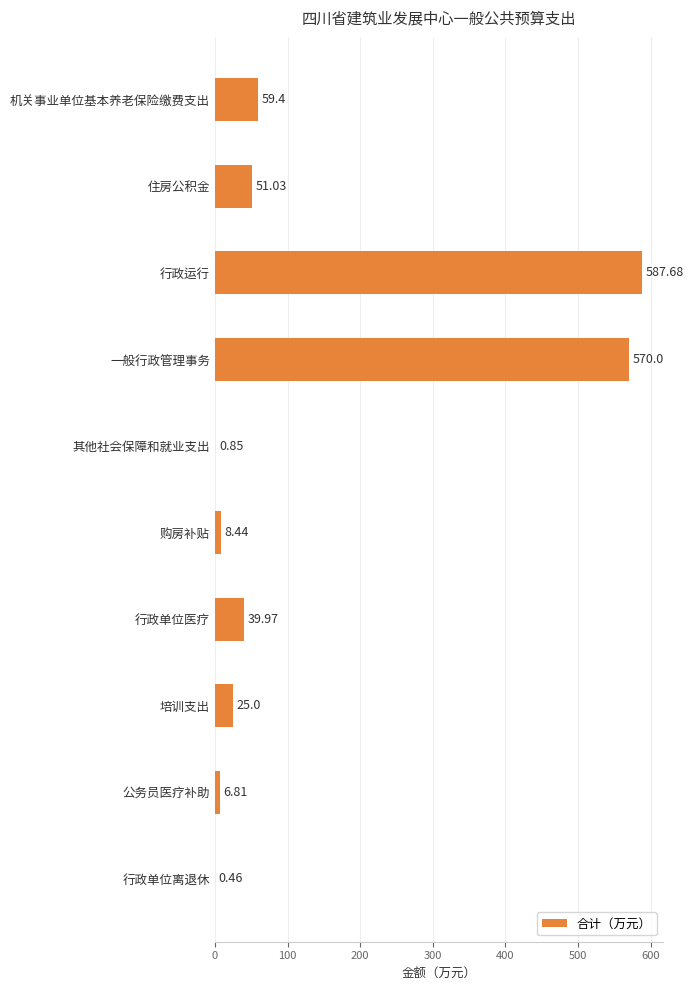

Where is the data nearest to the value 294?

机关事业单位基本养老保险缴费支出